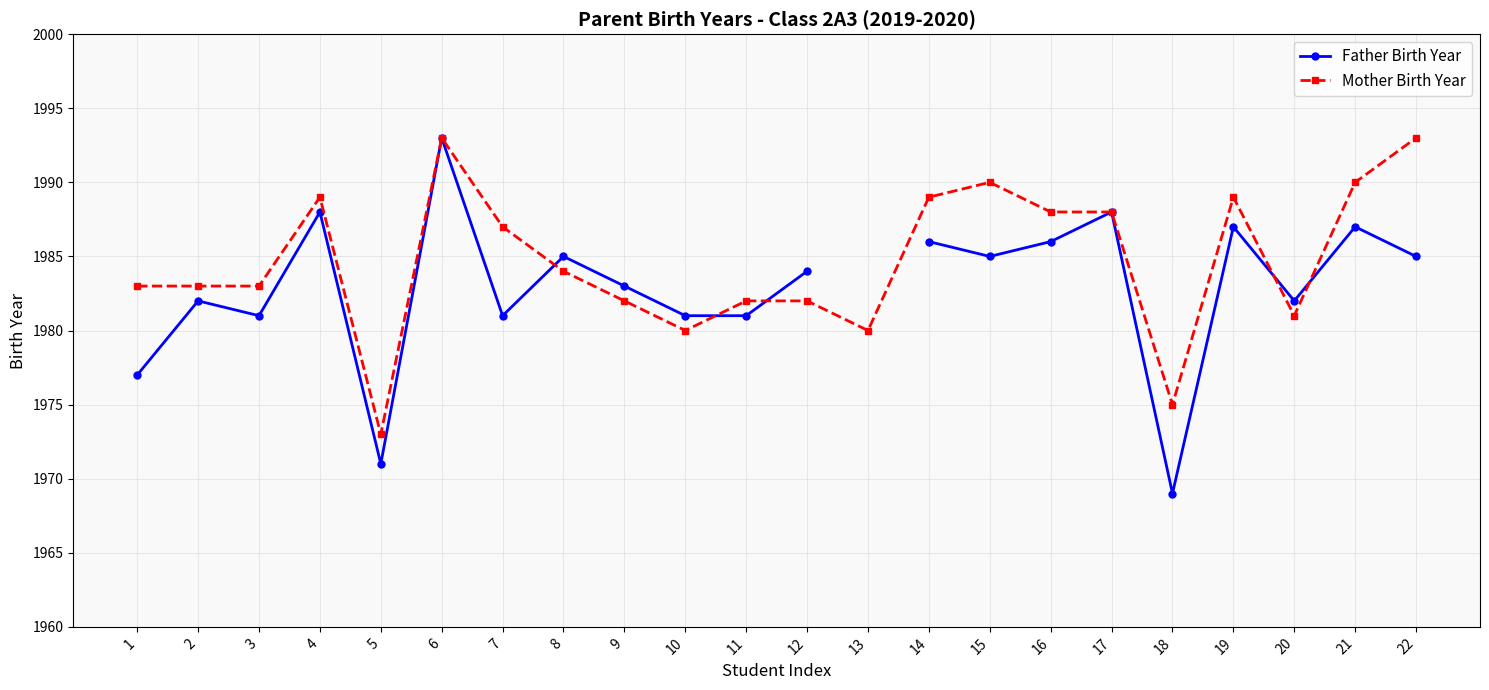

Which series ends up on top after the final intersection of Mother Birth Year and Father Birth Year?

Mother Birth Year